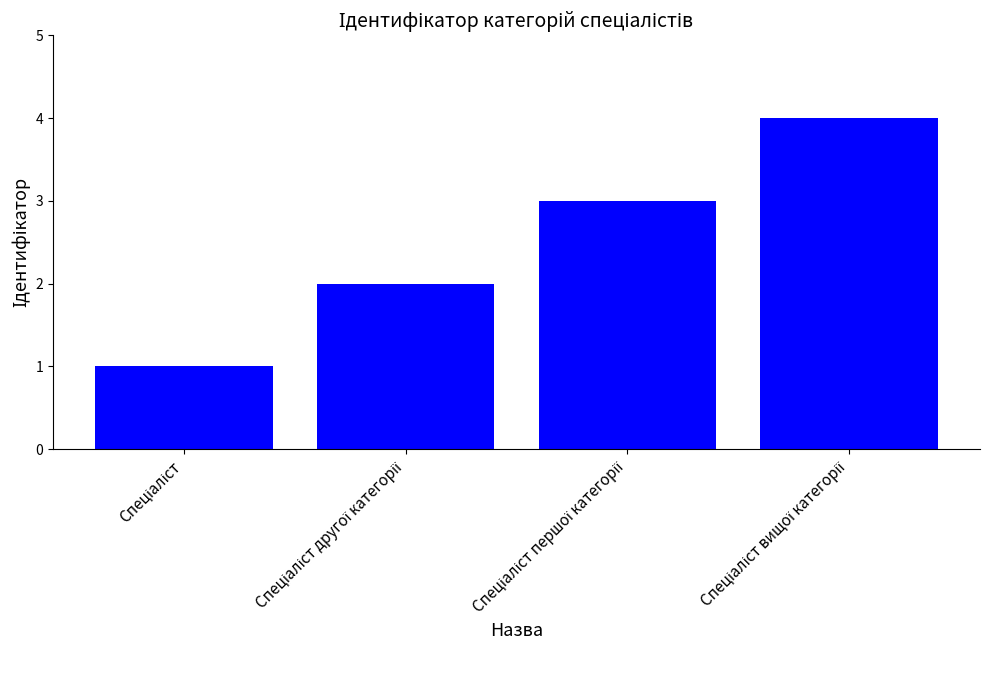

What is the greatest value displayed?

4